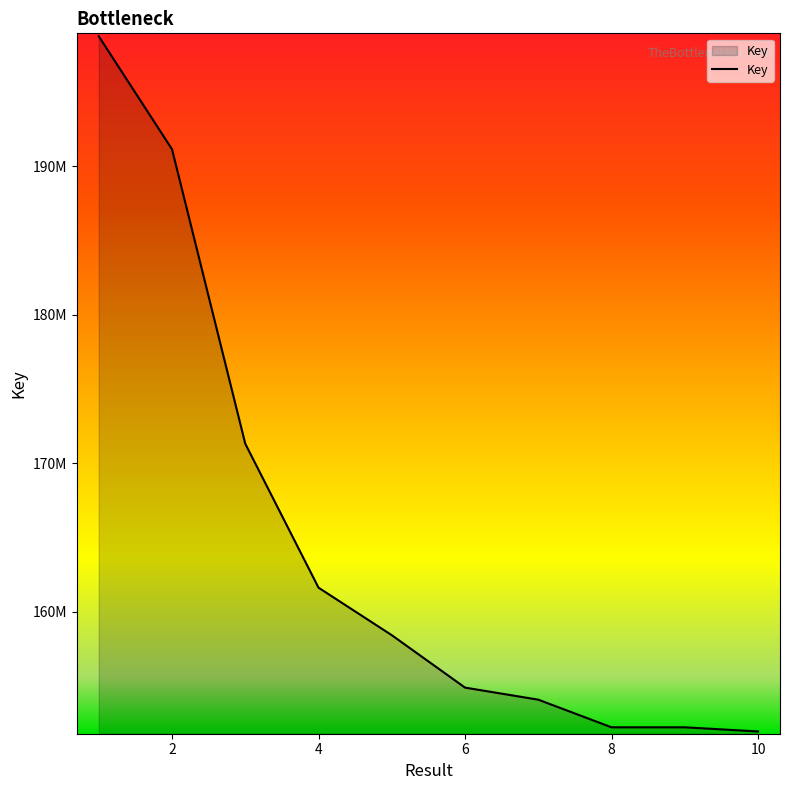

Does the chart display data point markers on the line(s)?

No